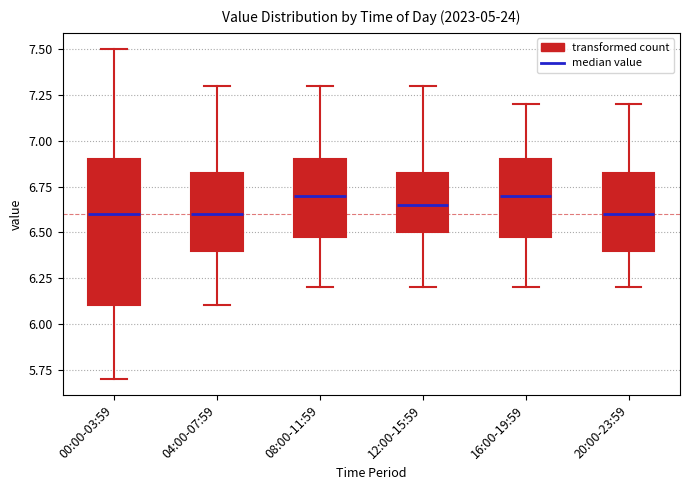

Where is the lower edge of the box for 16:00-19:59 on the y-axis? The values are not printed on the chart, so give them approximately, as read against the axis.

6.50